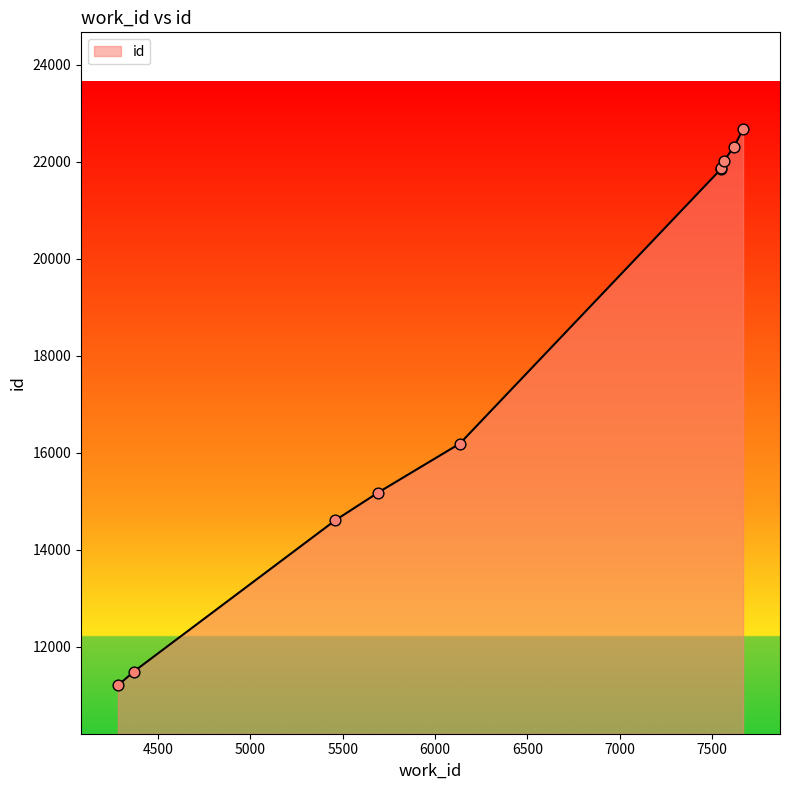

Approximately how many times larger is the value at 7619 compared to 7565?

1.0